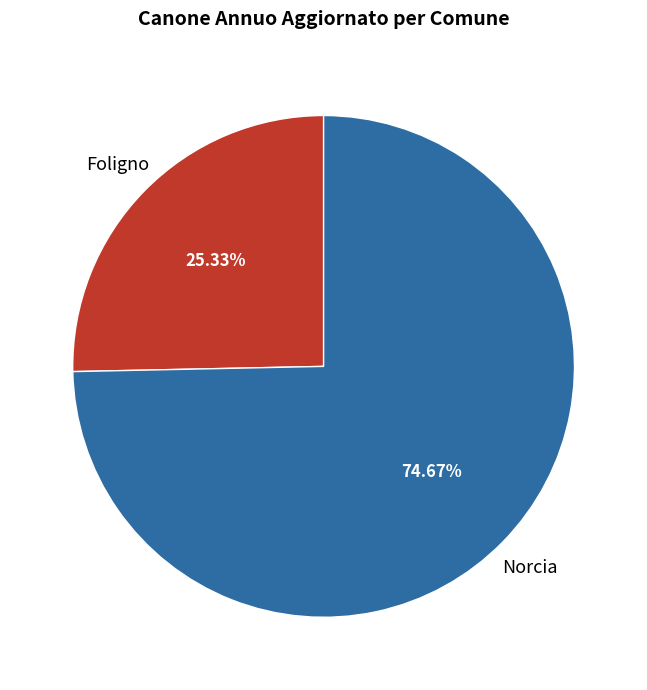

To the nearest percent, what is the difference between the largest and smallest slice percentages?

49%